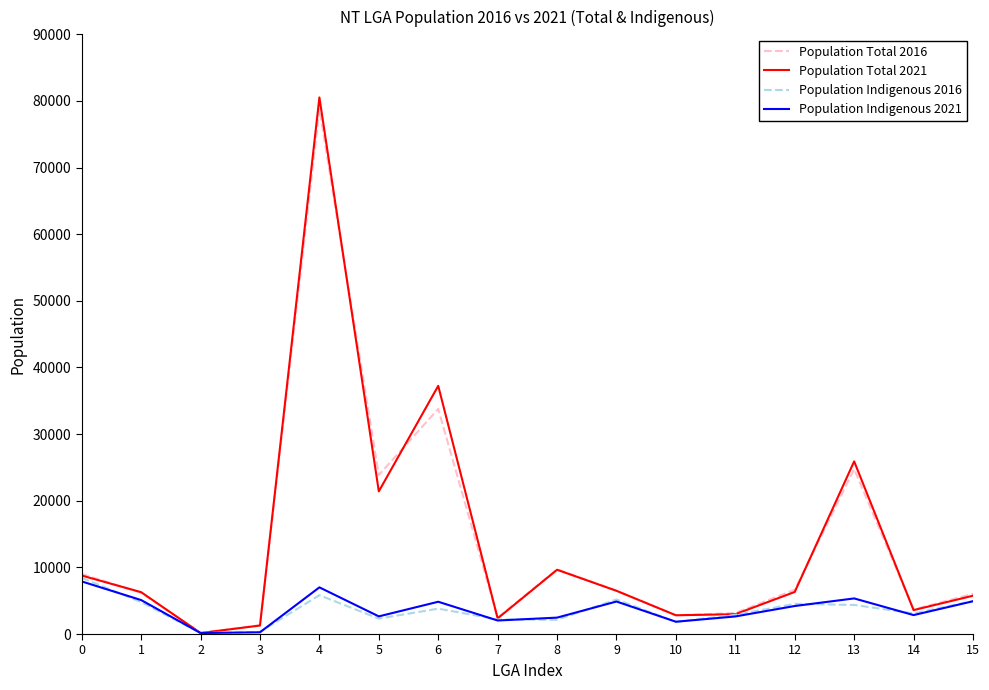

The value of Population Indigenous 2021 at 8 is 2462. True or false?

True